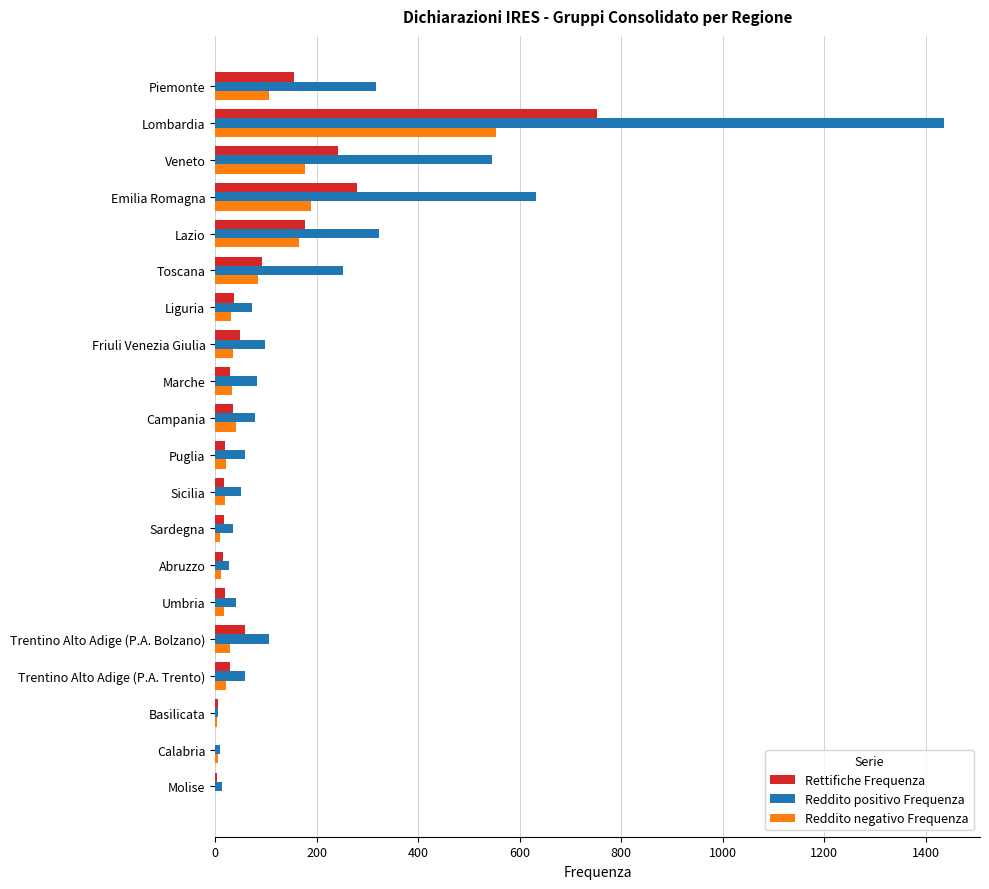

Which series has the largest total across all categories?

Reddito positivo Frequenza